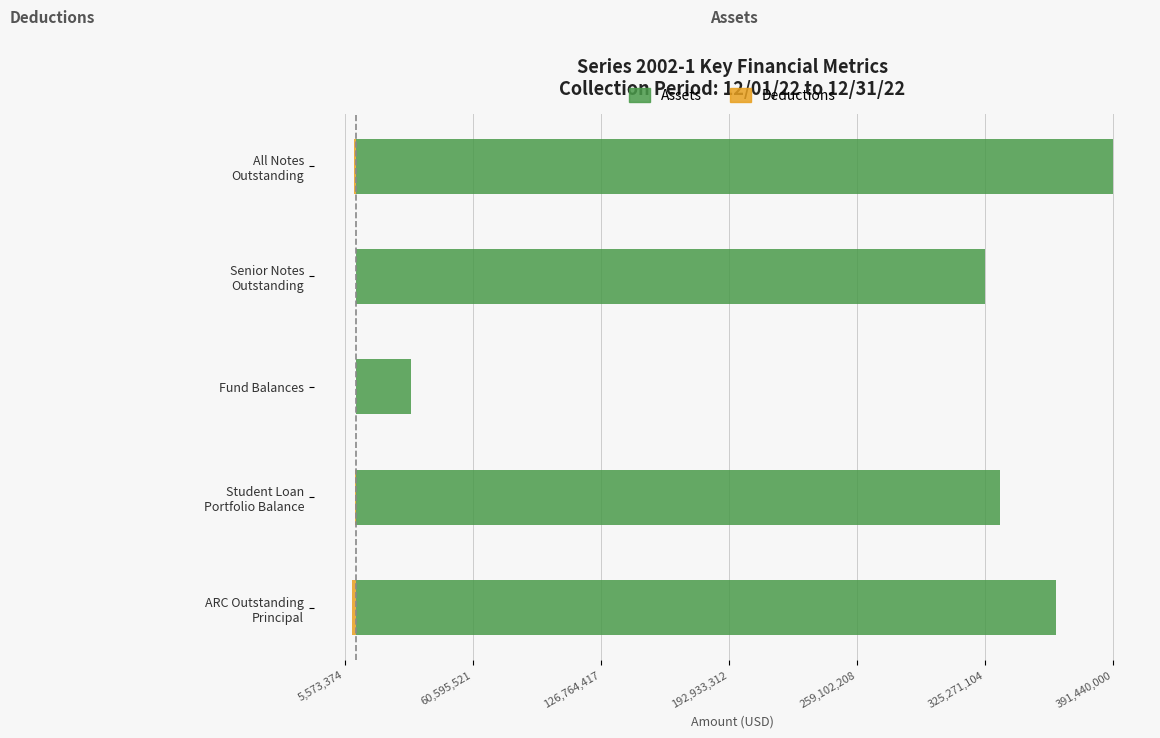

Count the number of categories in the chart.

5